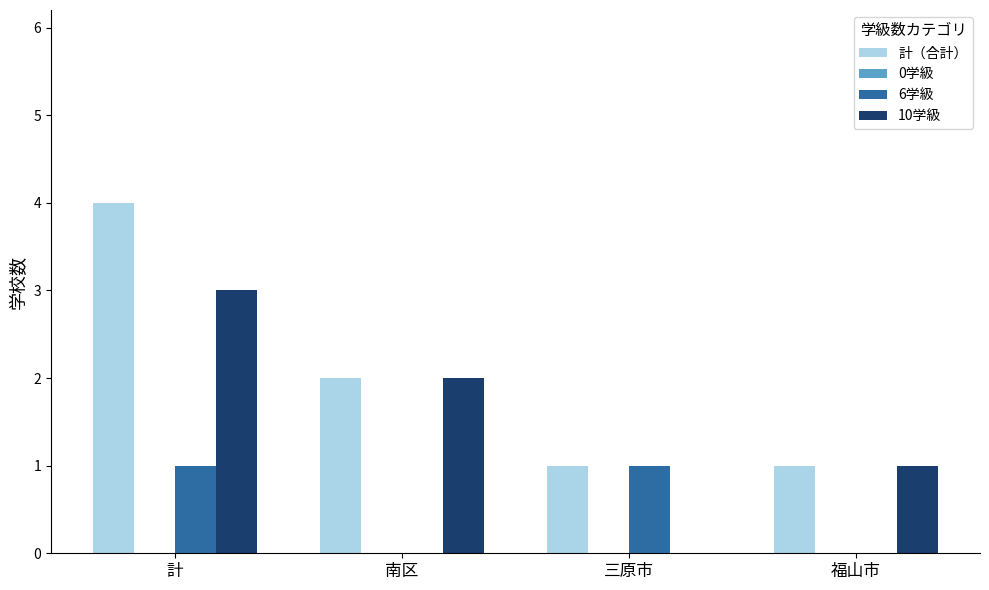

Between 計 and 南区, which series saw the biggest shift?

計（合計）